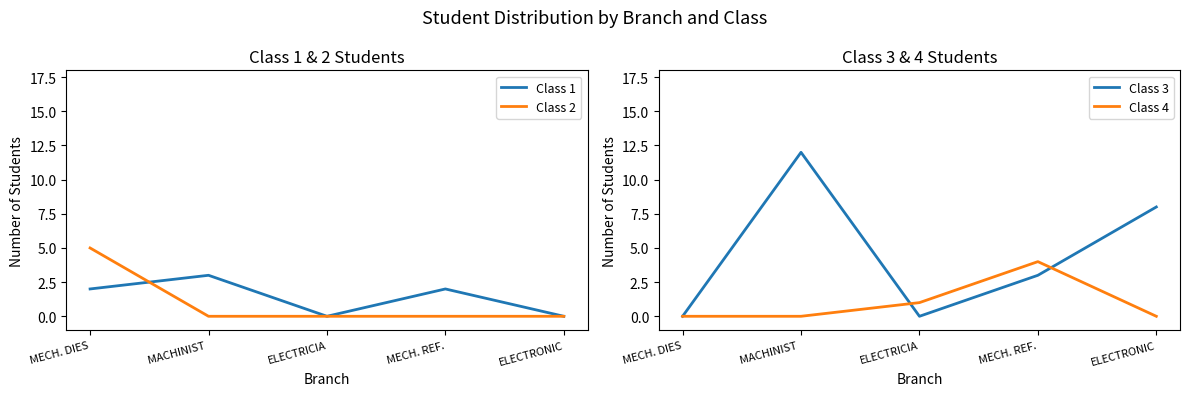

What is the label of the 3rd point from the left?

ELECTRICIA